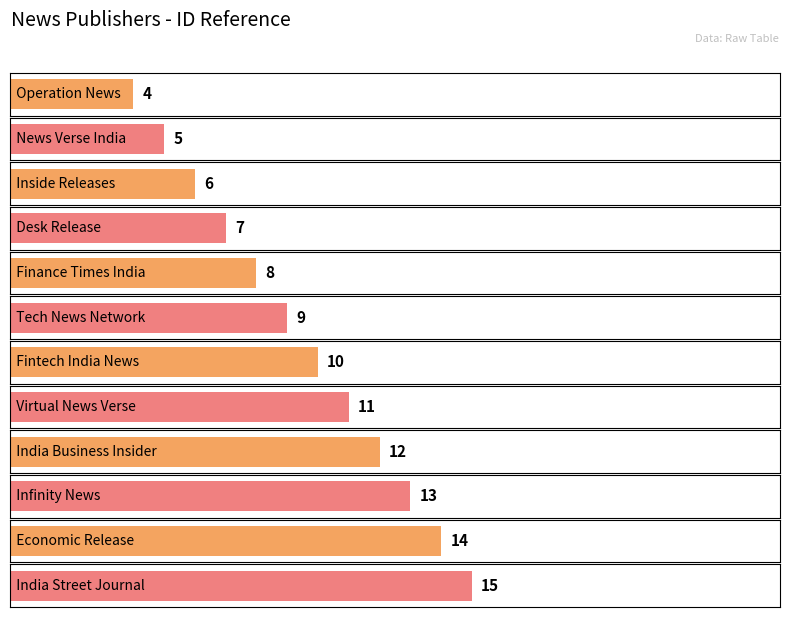

Are the bars horizontal?

Yes